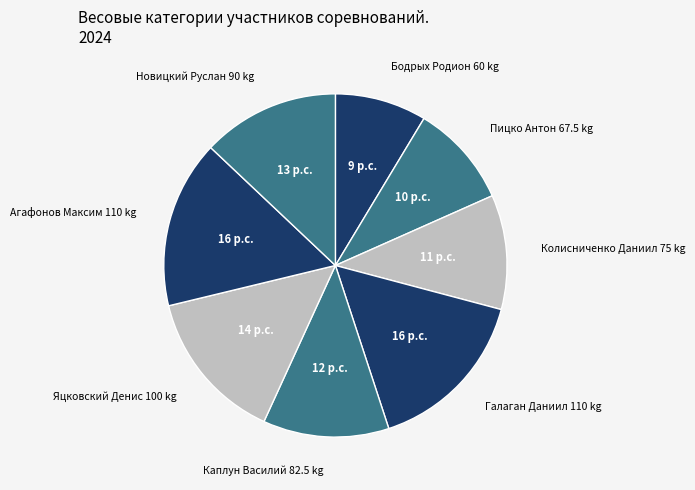

Which category has the smallest portion of the pie?

Бодрых Родион 60 kg